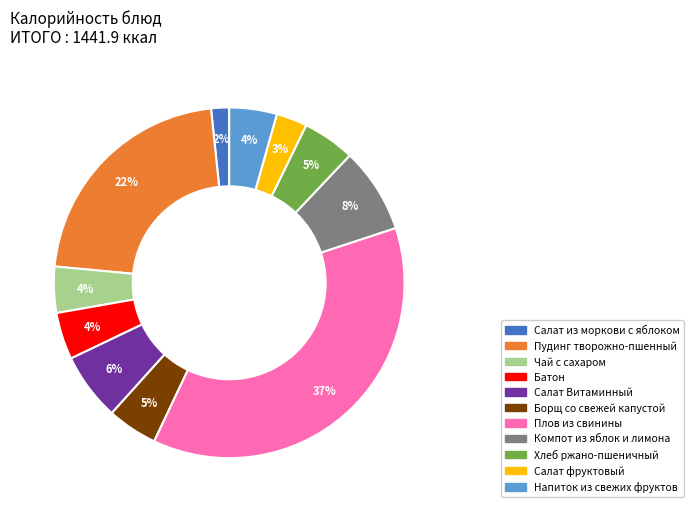

Does Салат из моркови с яблоком account for over 50% of the chart?

No